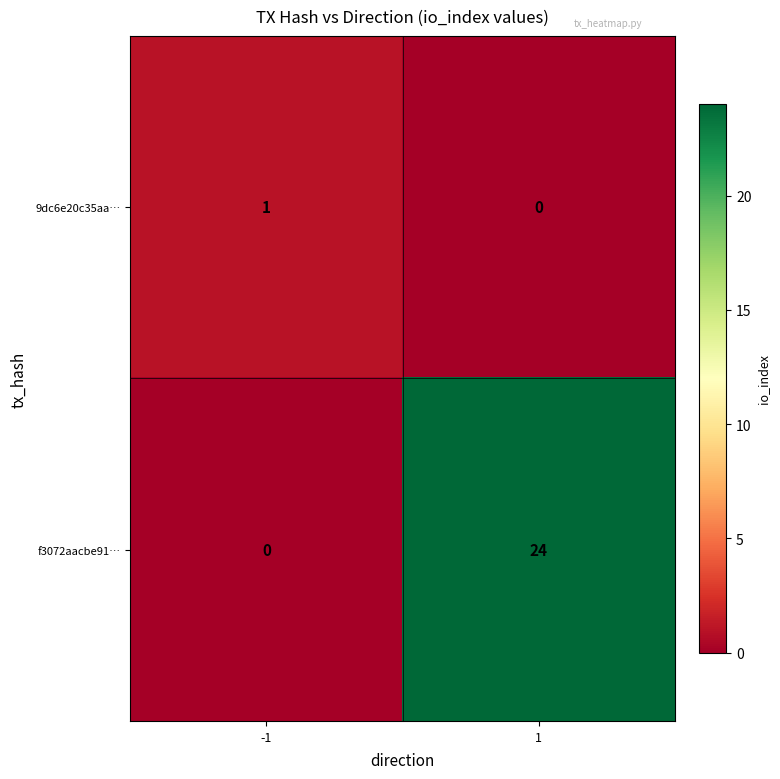

What is the approximate value of f3072aacbe91… at 1, to the nearest 10?

20